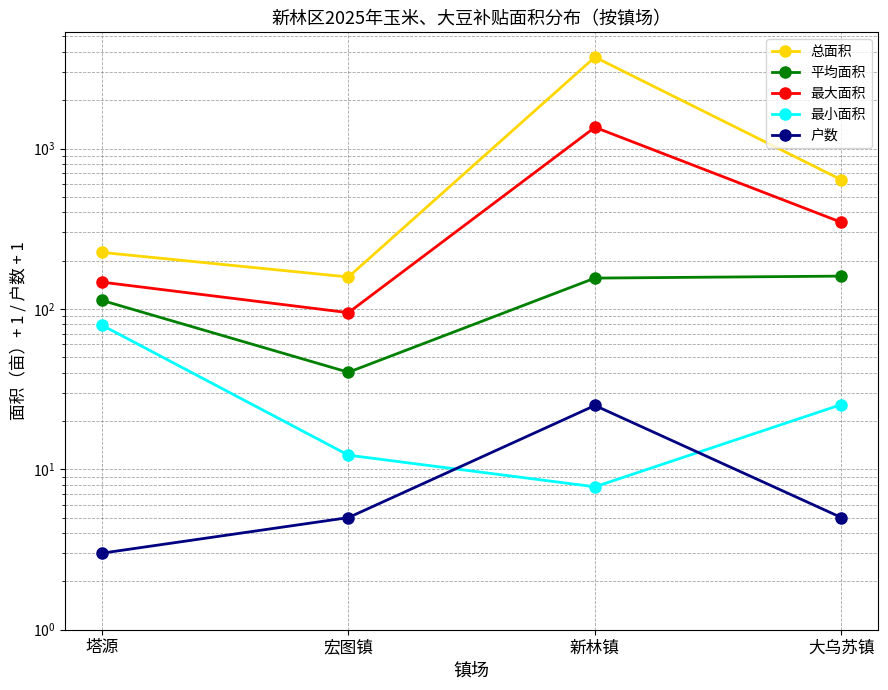

Reading left to right, list all the values displayed in this chart.

总面积: 225.1	158.1	3711.8	637.6
平均面积: 113.0	40.3	155.6	160.1
最大面积: 146.9	94.8	1356.0	346.3
最小面积: 79.2	12.2	7.8	25.4
户数: 3.0	5.0	25.0	5.0